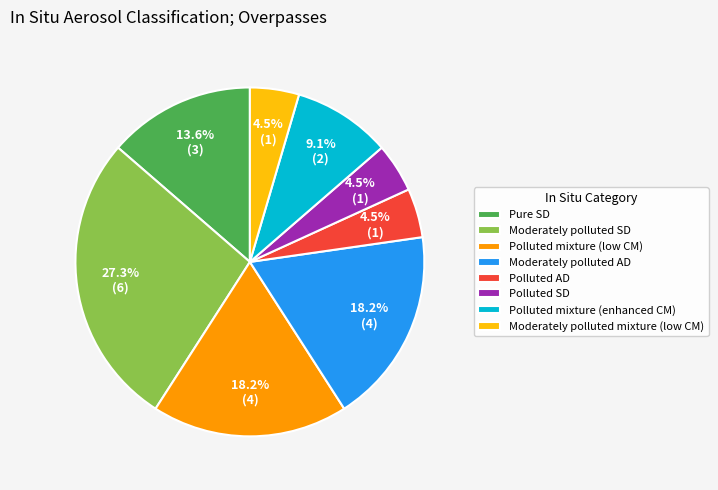

What is the total percentage of Polluted mixture (enhanced CM) and Polluted AD?

13.6%